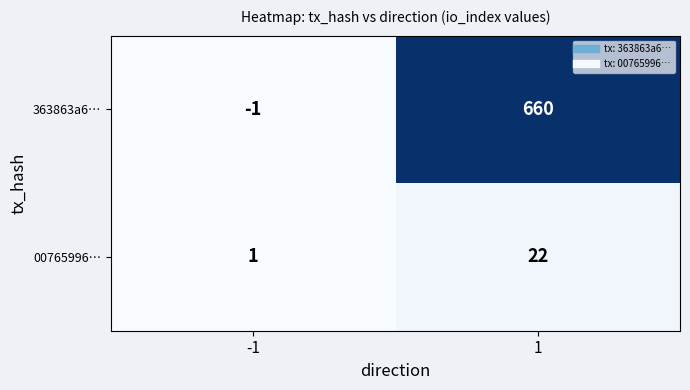

What is the difference between the 00765996… values at 1 and -1?

21